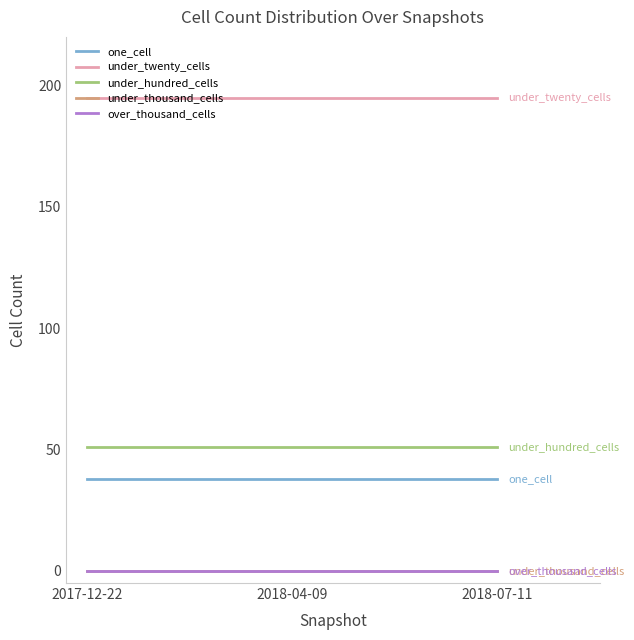

Reading left to right, transcribe all the data shown in this chart.

one_cell: 2017-12-22=38	2018-04-09=38	2018-07-11=38
under_twenty_cells: 2017-12-22=195	2018-04-09=195	2018-07-11=195
under_hundred_cells: 2017-12-22=51	2018-04-09=51	2018-07-11=51
under_thousand_cells: 2017-12-22=0	2018-04-09=0	2018-07-11=0
over_thousand_cells: 2017-12-22=0	2018-04-09=0	2018-07-11=0